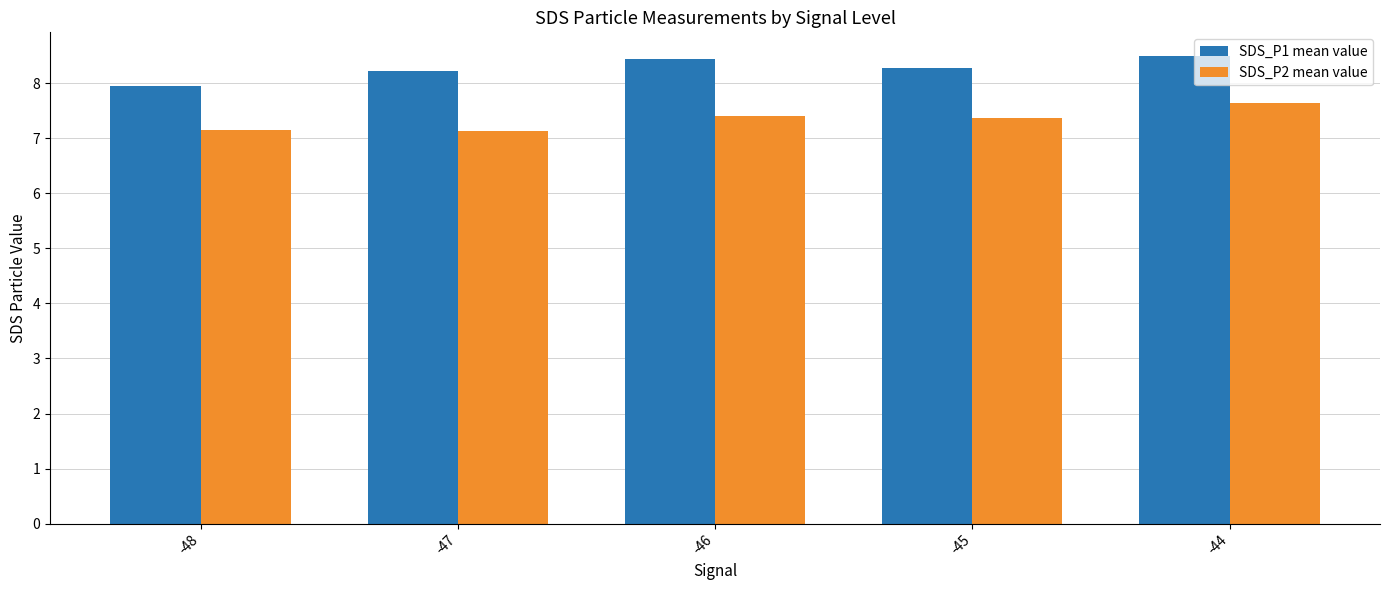

True or false: SDS_P2 mean value has a value of 2.8 at -46.

False